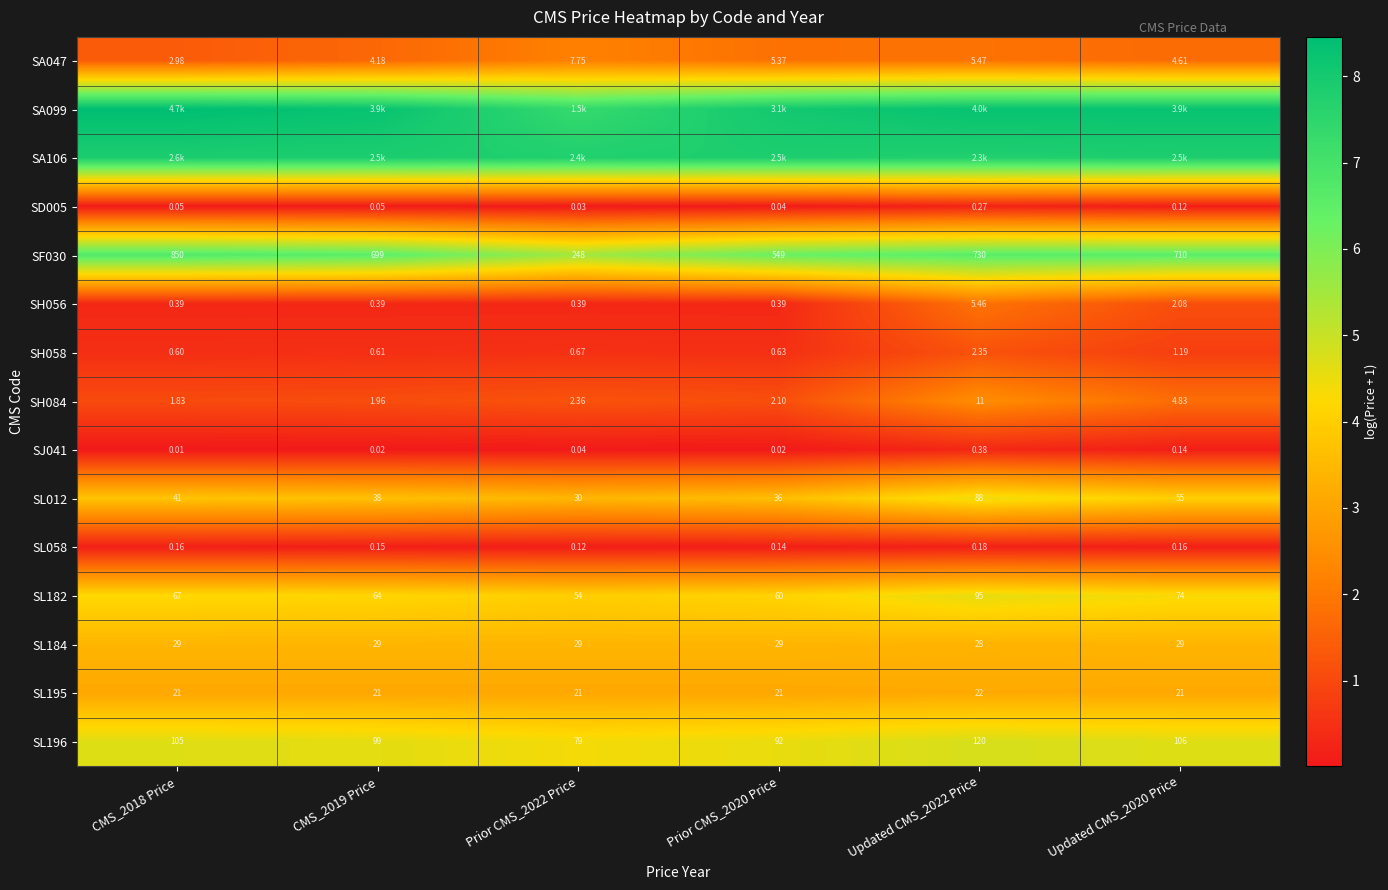

Is the value of SH058 at Prior CMS_2020 Price greater than the value of SH084 at CMS_2019 Price?

No